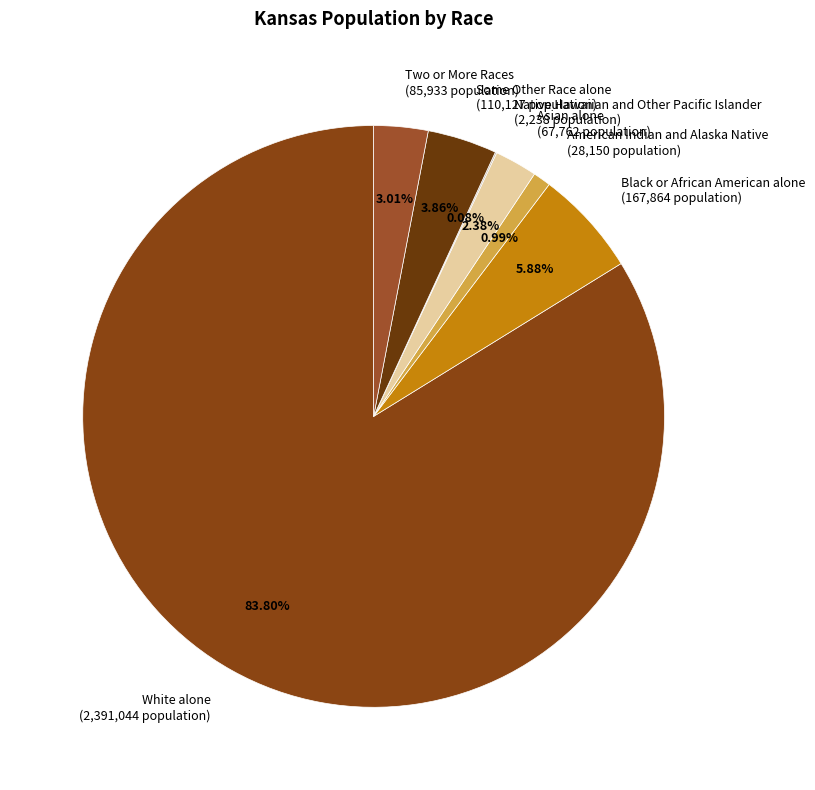

To the nearest percent, what is the average slice percentage?

14%